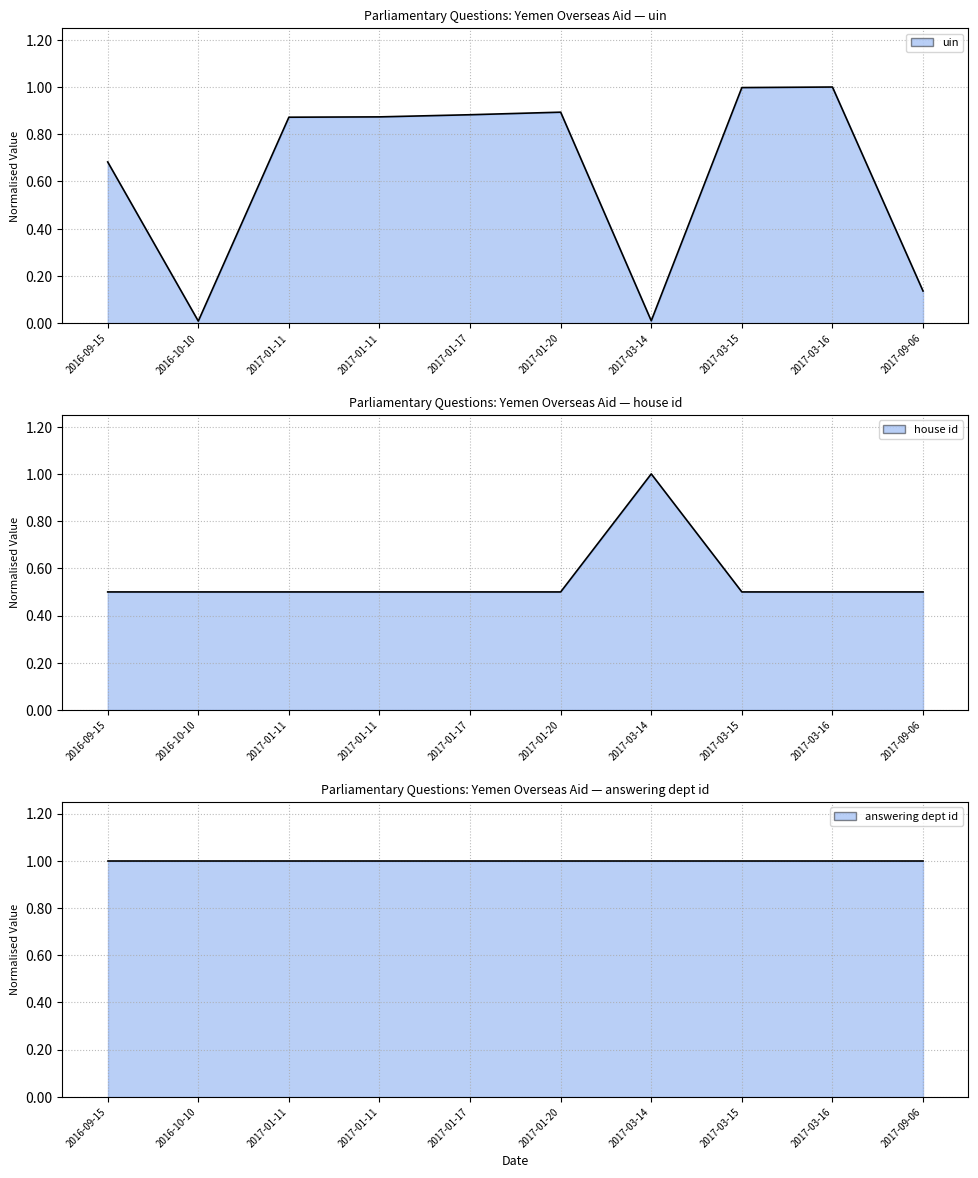

True or false: answering dept id (line) has more than 0 interior local peaks.

False